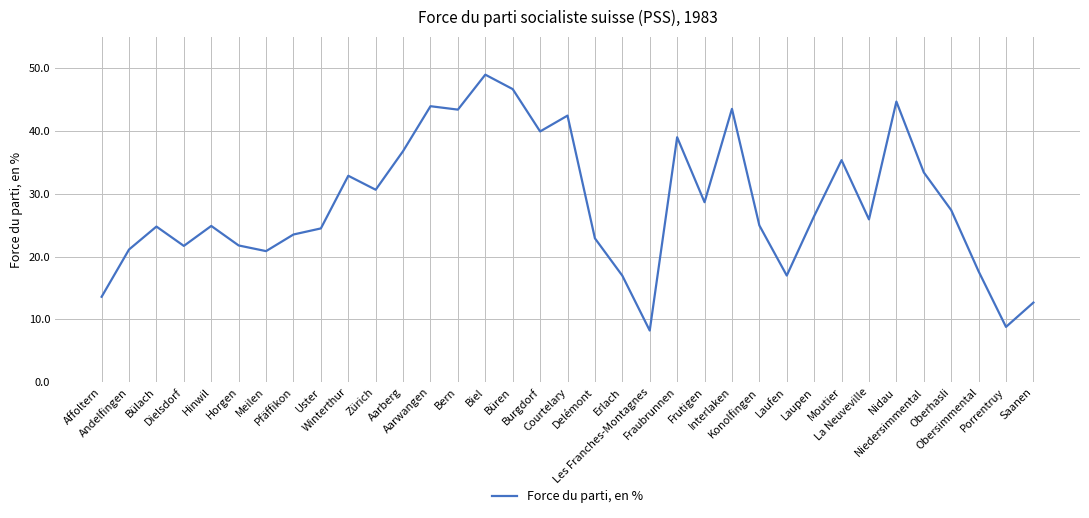

Is this an area chart (filled region under the line)?

No